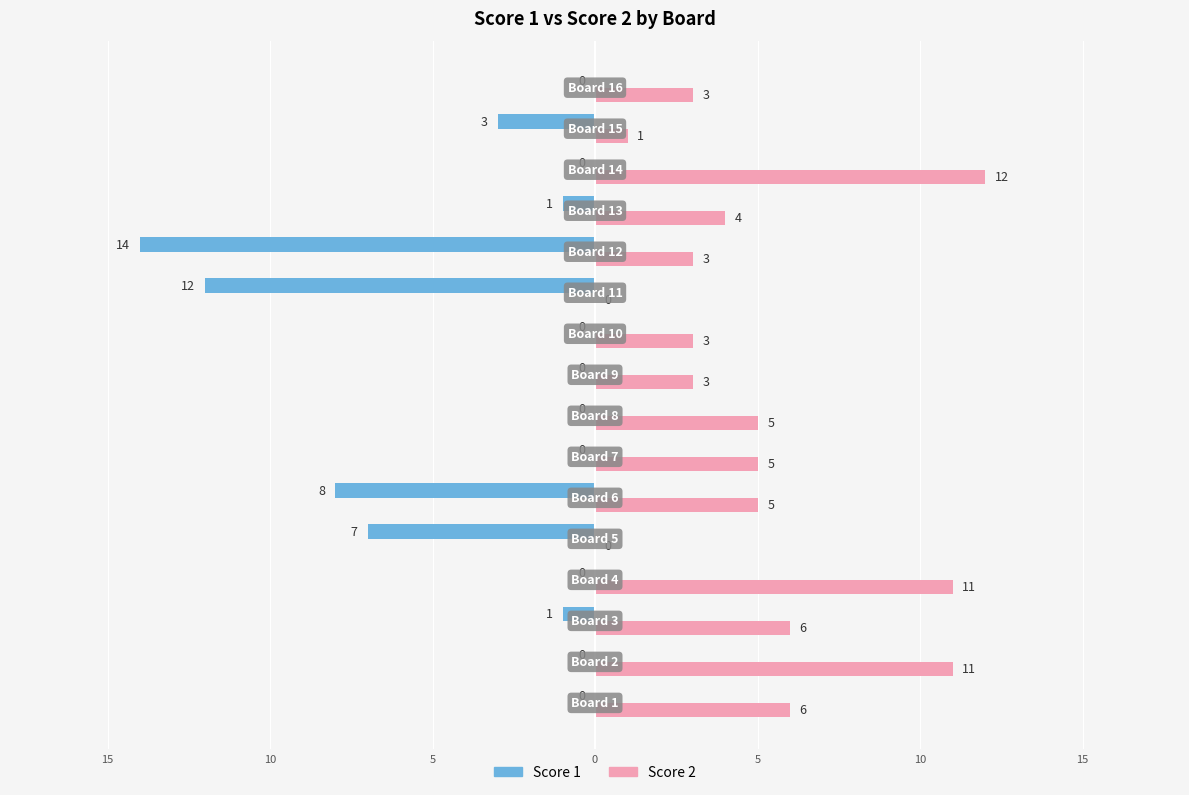

What are all the series names shown in the legend?

Score 1, Score 2